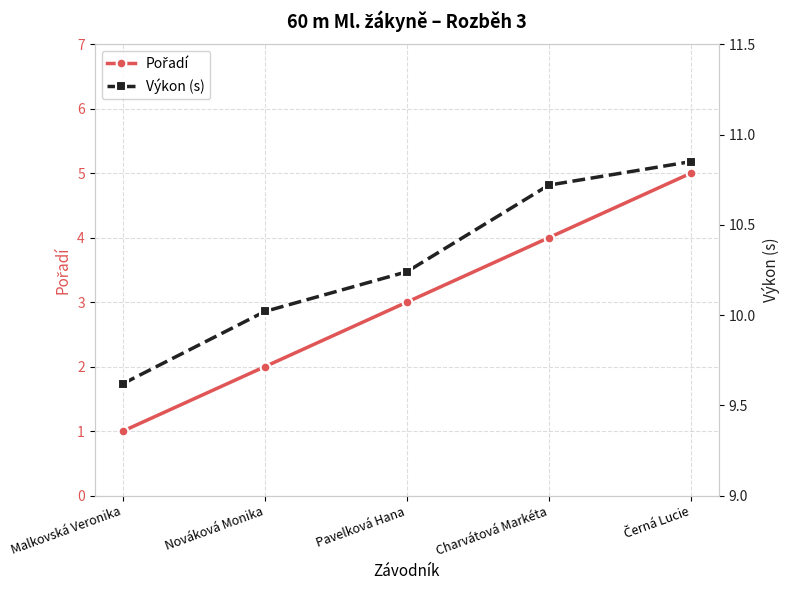

What is the difference between the second highest and minimum values in the Pořadí series?

3.0